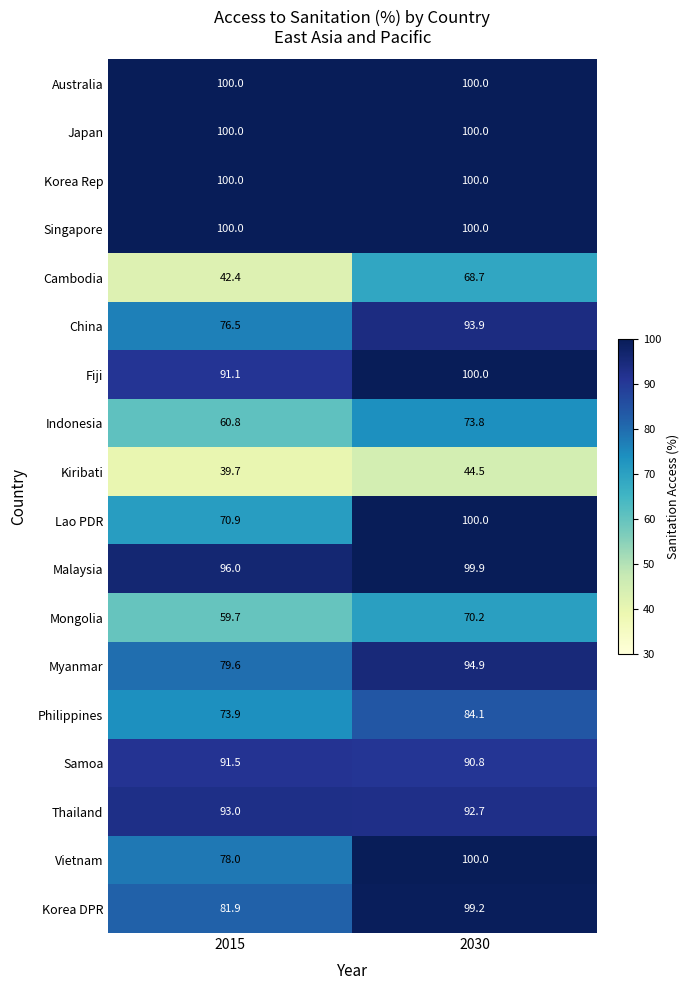

True or false: Korea DPR has a value of 56.3 at 2015.

False